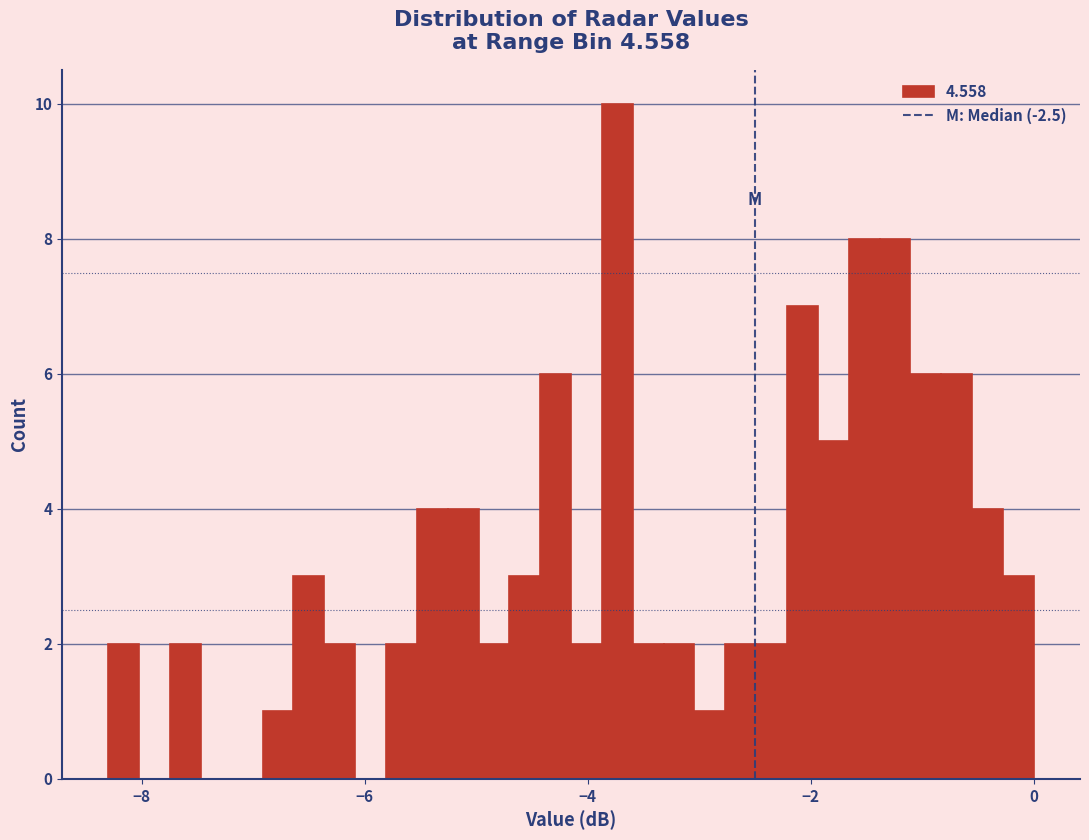

Read against the x-axis, roughly where is the centre of the tallest bar?

-3.8